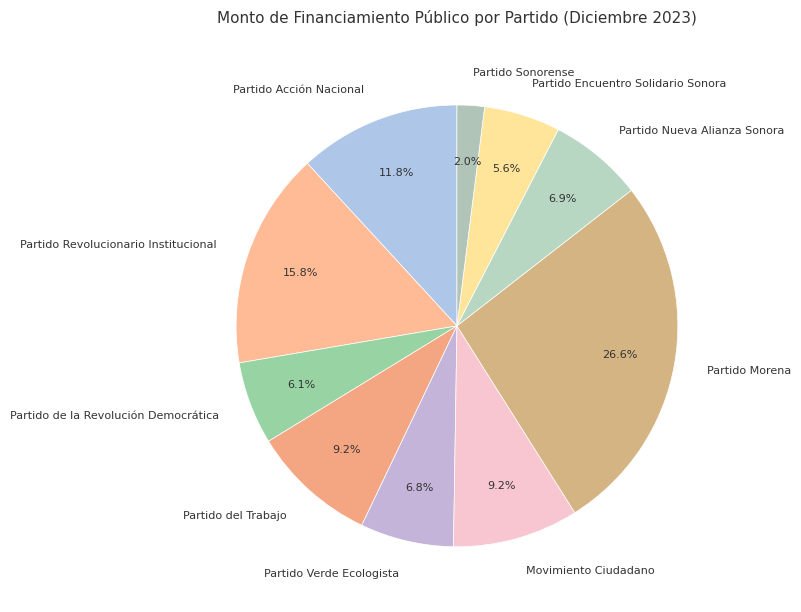

Do Partido de la Revolución Democrática and Partido Morena together represent more than half of the pie?

No